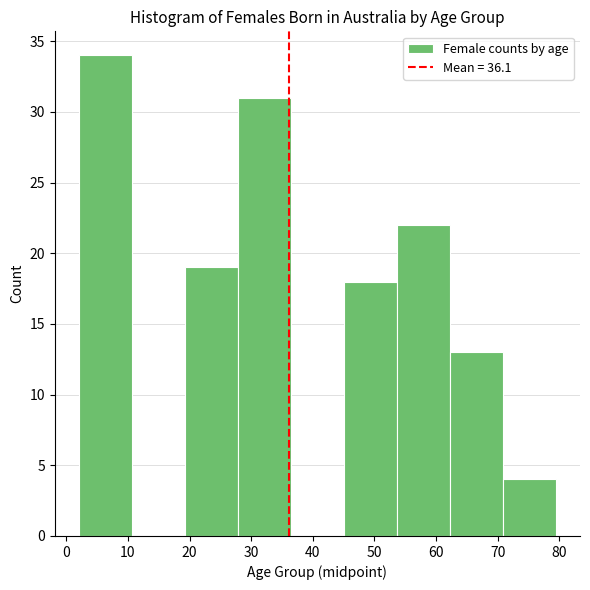

Which range on the x-axis has the tallest bar?

2 to 11